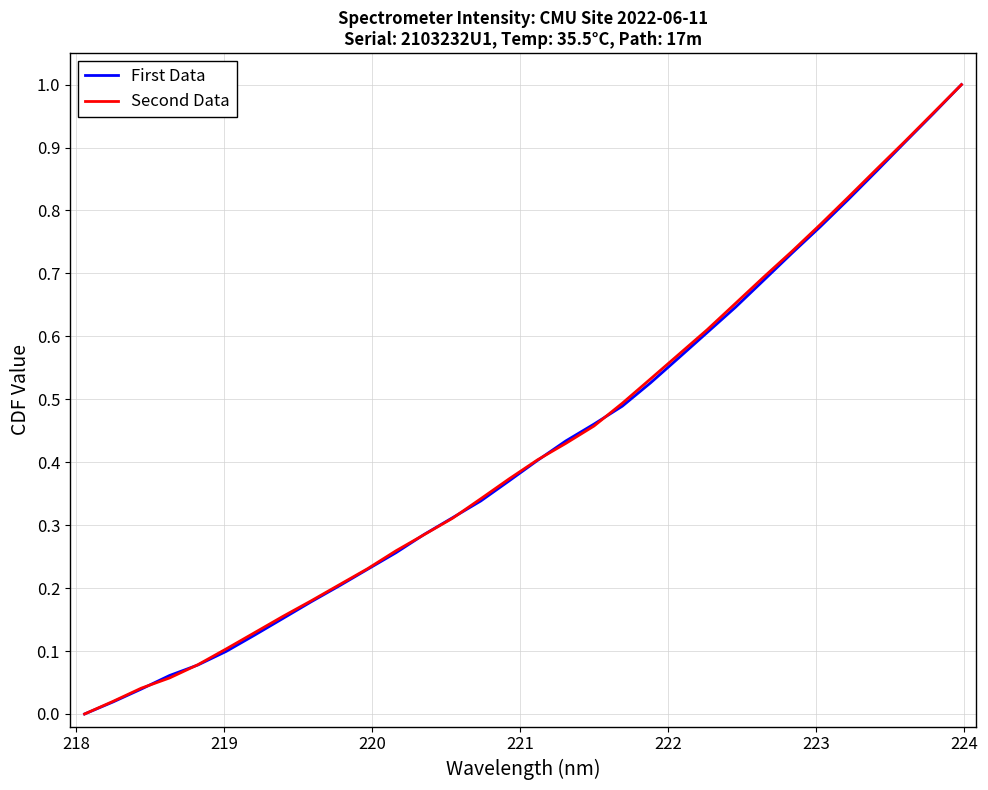

What are all the series names shown in the legend?

First Data, Second Data